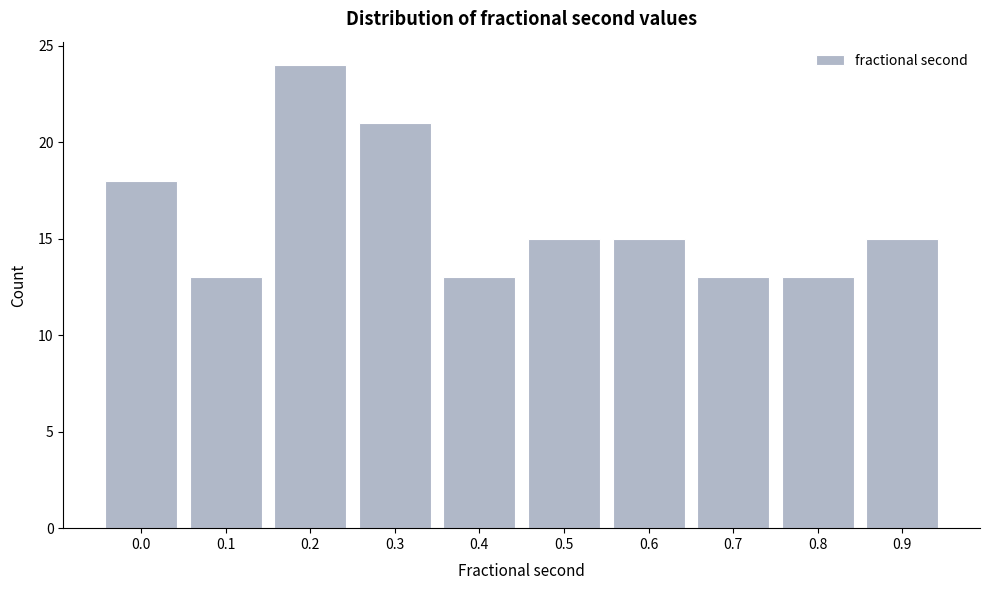

Reading left to right, list all the values displayed in this chart.

0.0=18	0.1=13	0.2=24	0.3=21	0.4=13	0.5=15	0.6=15	0.7=13	0.8=13	0.9=15